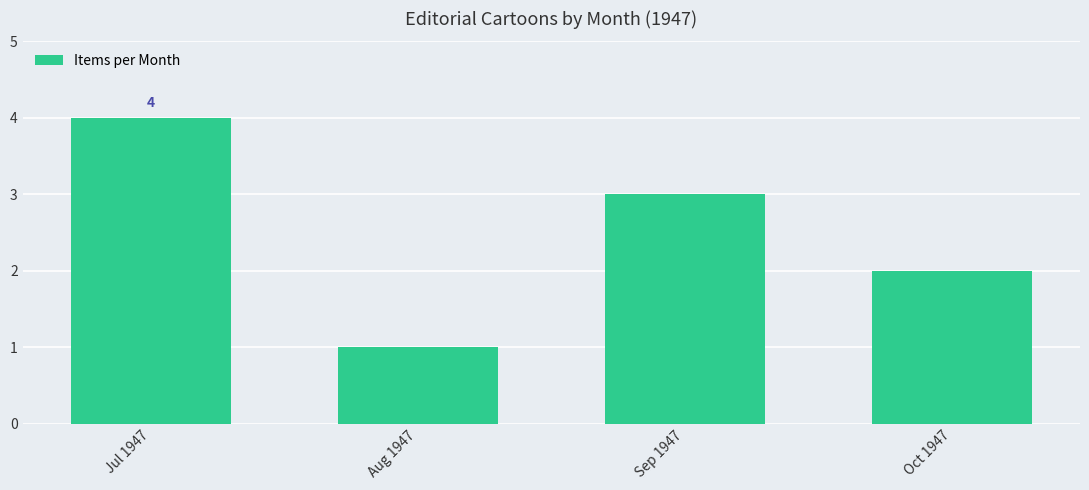

What position from the left is Sep 1947?

3